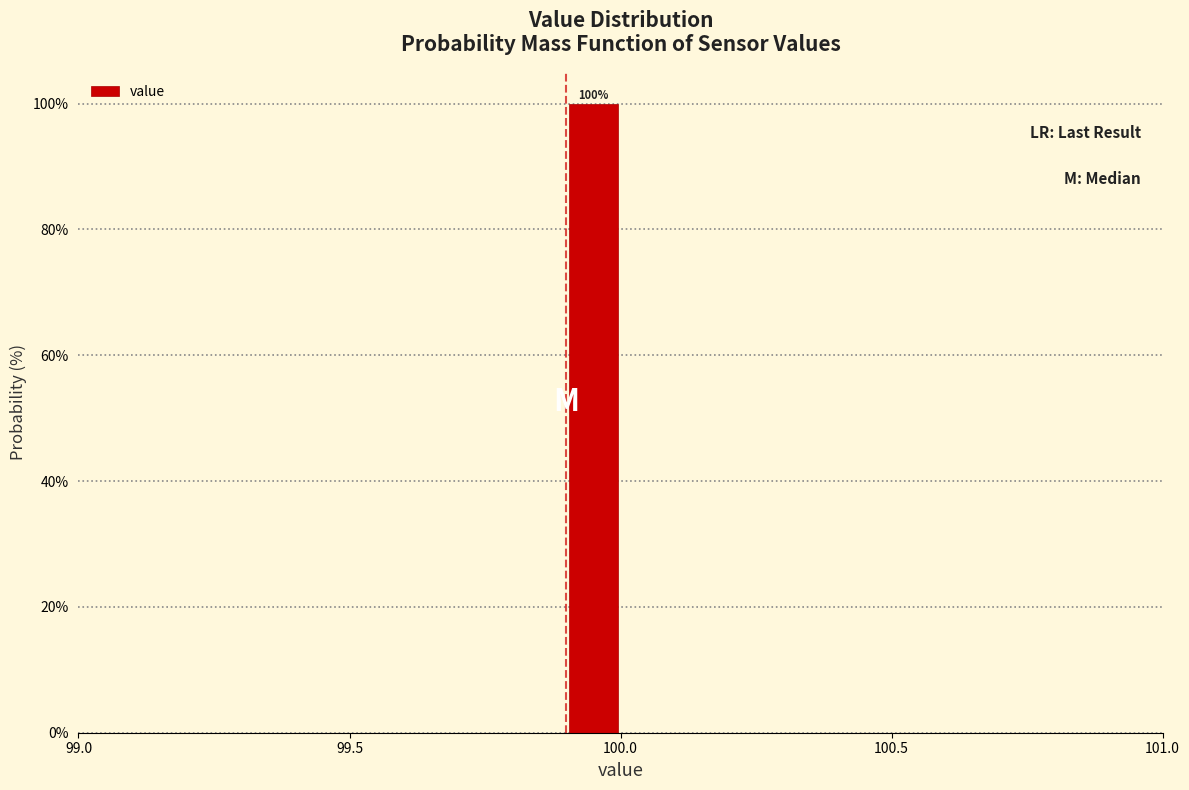

Read against the x-axis, roughly where is the centre of the tallest bar?

99.95